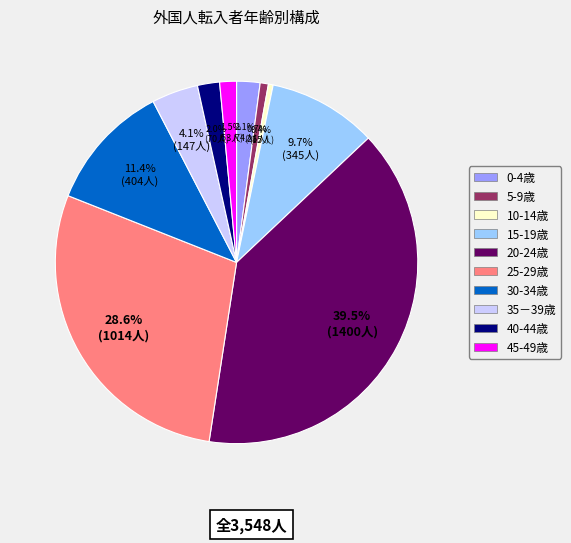

To the nearest percent, what is the average slice percentage?

10%